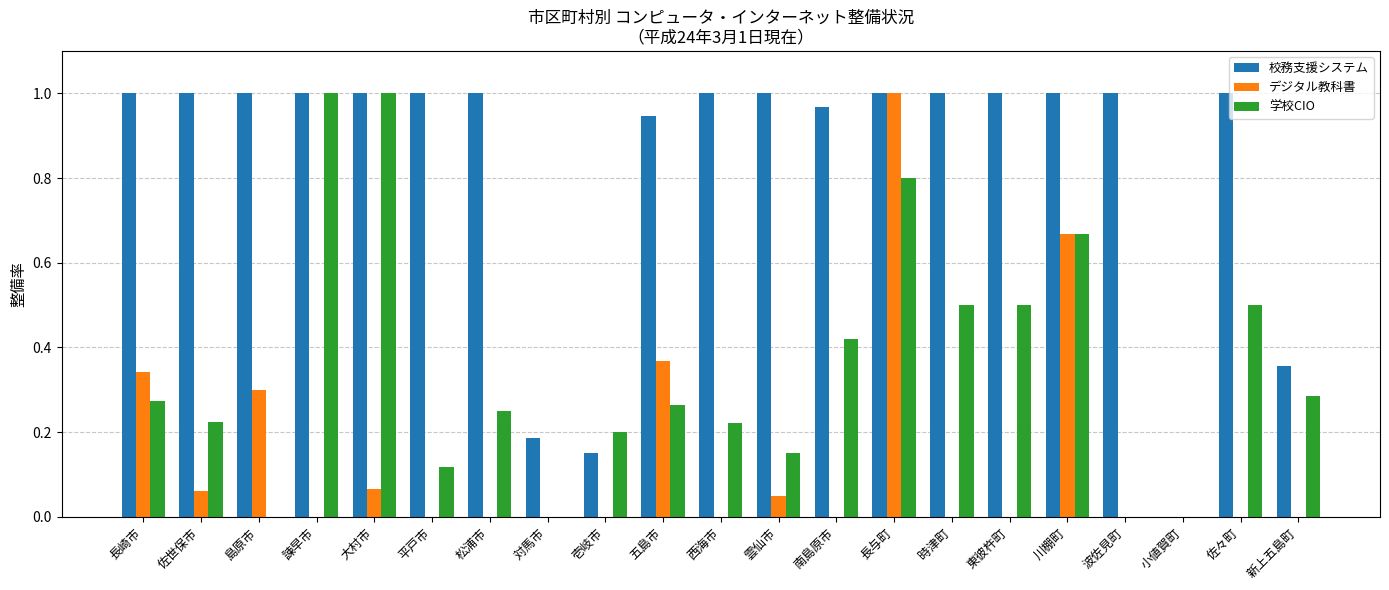

Which series changed the most between 佐世保市 and 対馬市?

校務支援システム